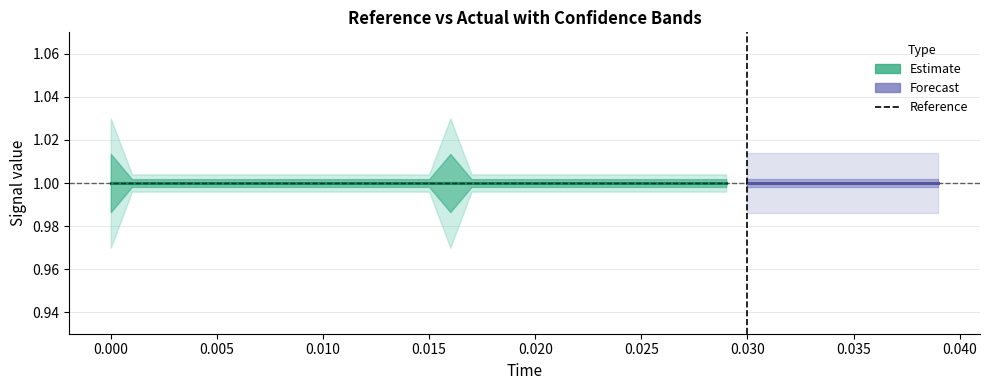

What position from the left is 29?

30